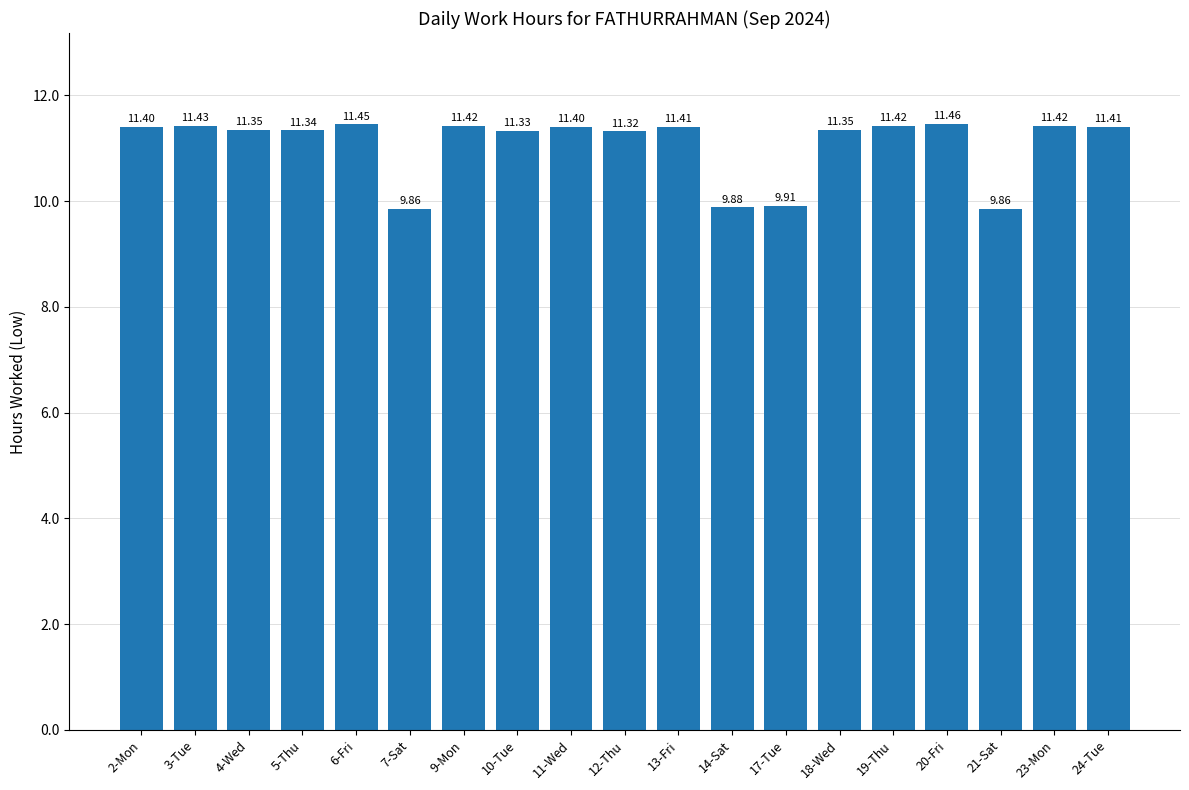

What is the ratio of the value at 23-Mon to the value at 20-Fri?

1.0